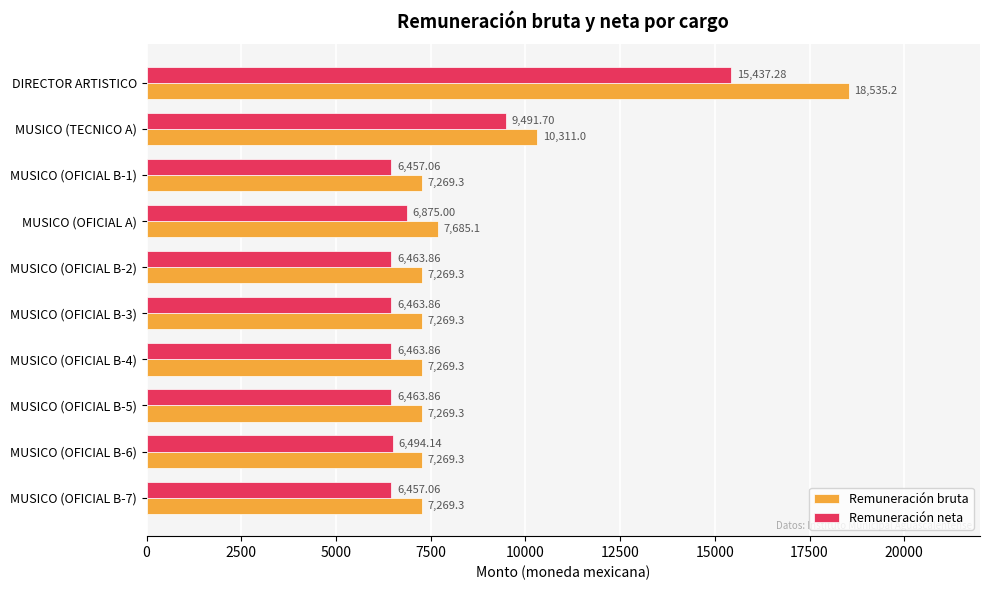

What is the sum of all Remuneración neta values?

77067.7